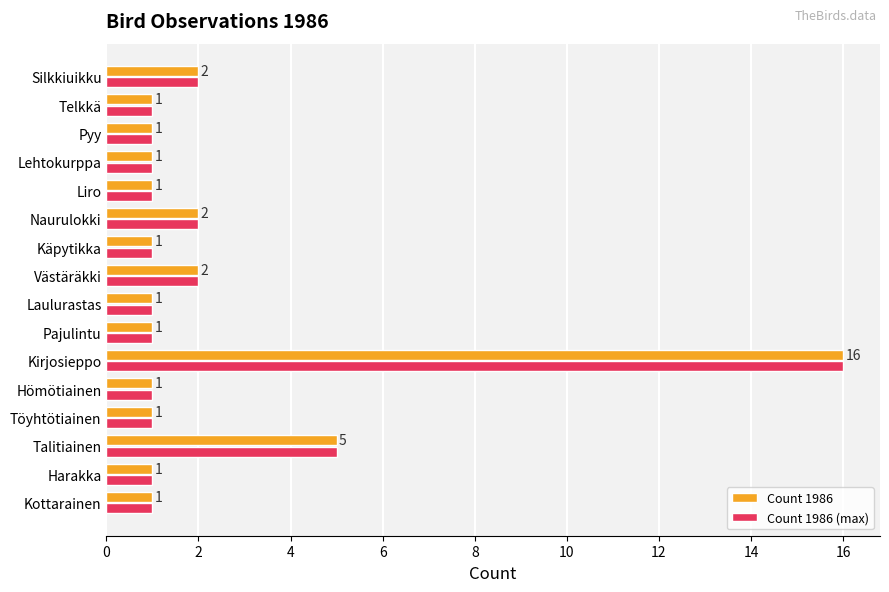

At which label is Count 1986 closest to 8?

Talitiainen